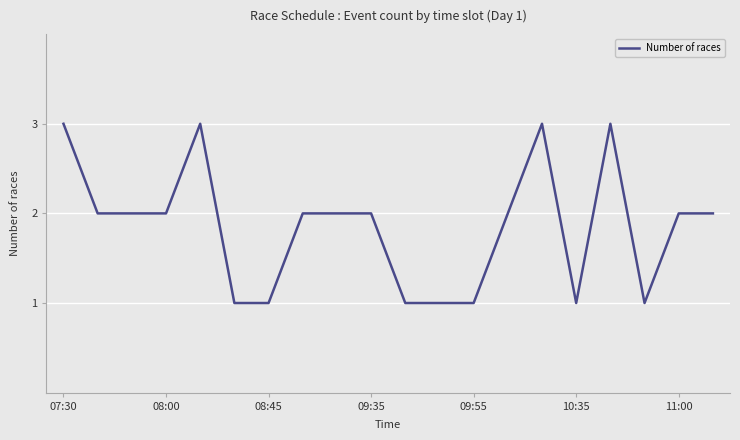

Reading right to left, list all the values displayed in this chart.

2	2	1	3	1	3	2	1	1	1	2	2	2	1	1	3	2	2	2	3